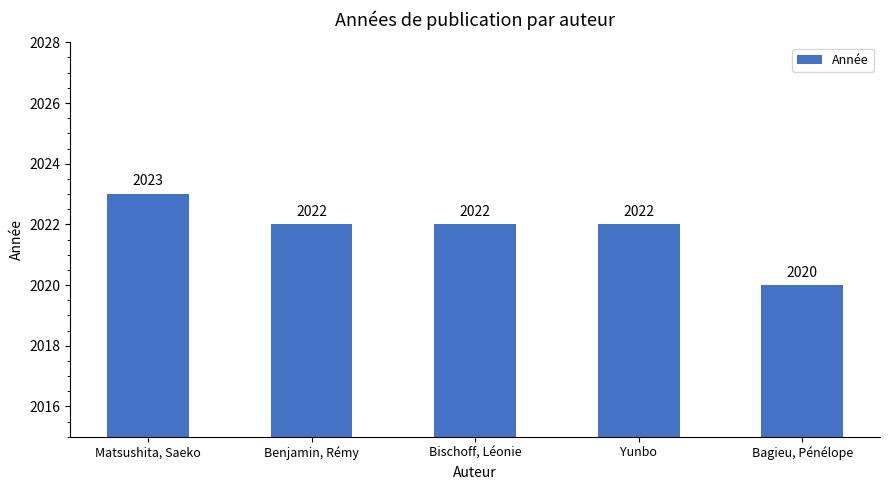

What is the greatest value displayed?

2023